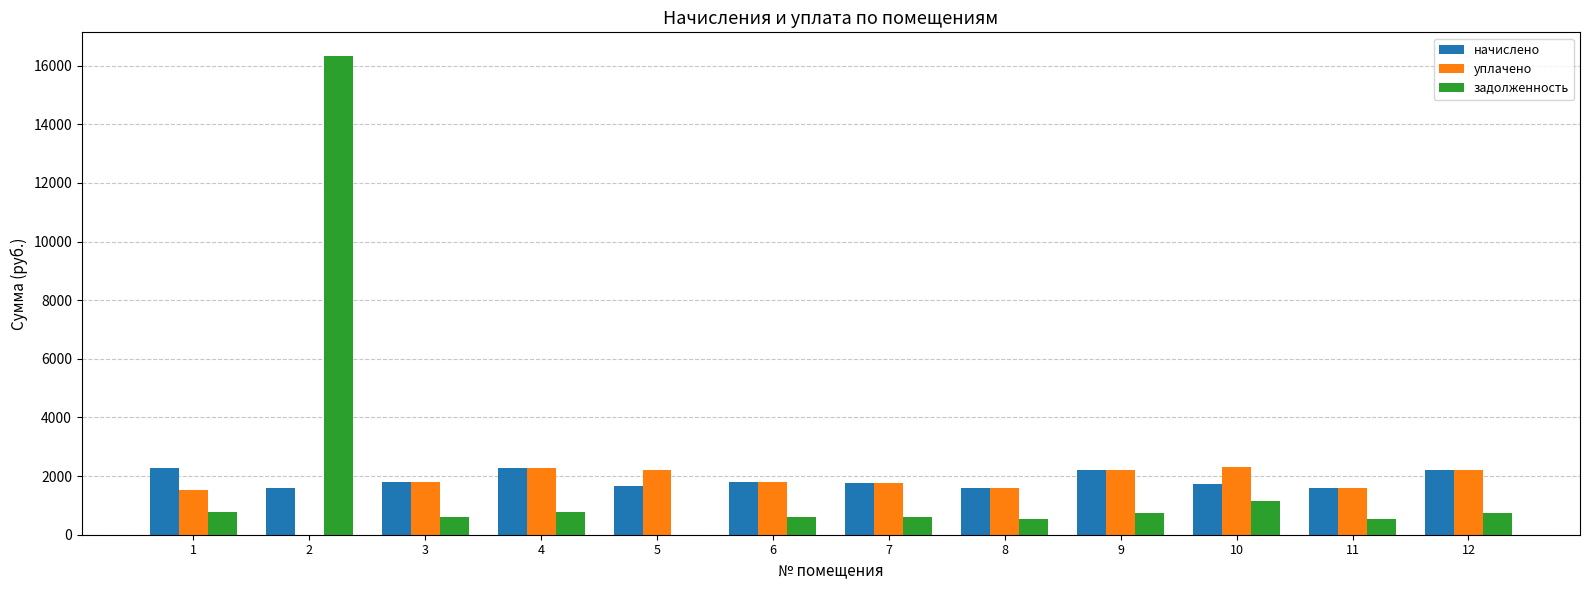

The value of начислено at 6 is 1814.7. True or false?

True